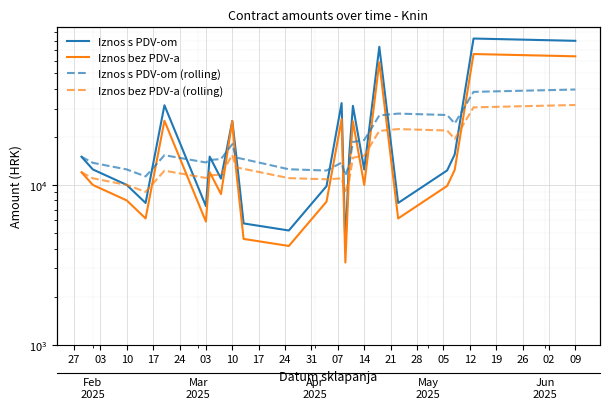

Which series has the largest total across all categories?

Iznos s PDV-om